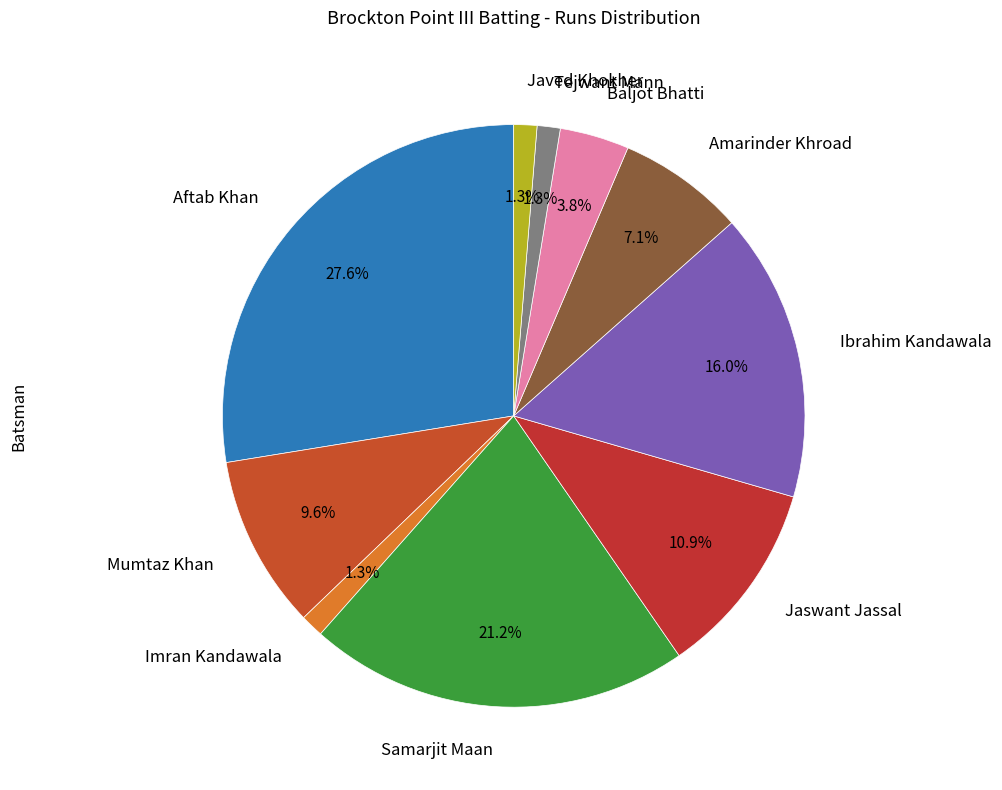

Is Aftab Khan the majority of the pie?

No